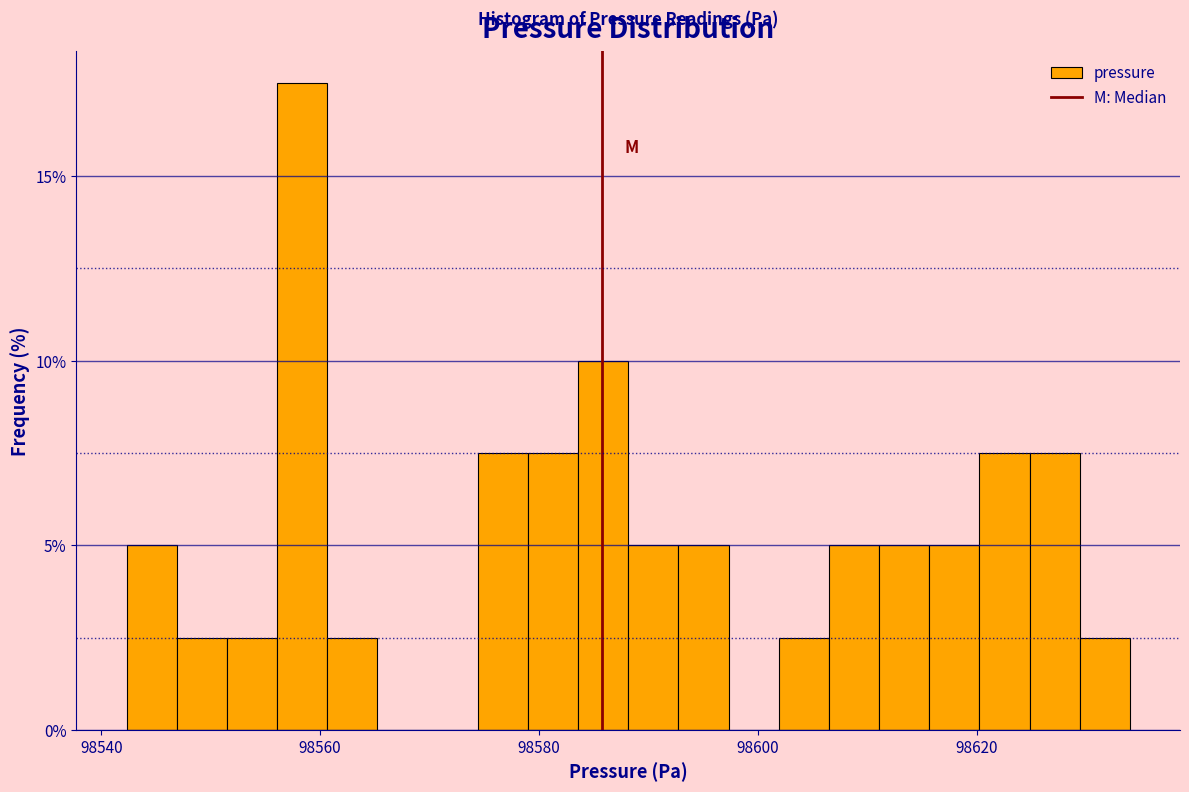

Read against the x-axis, roughly where is the centre of the tallest bar?

98558